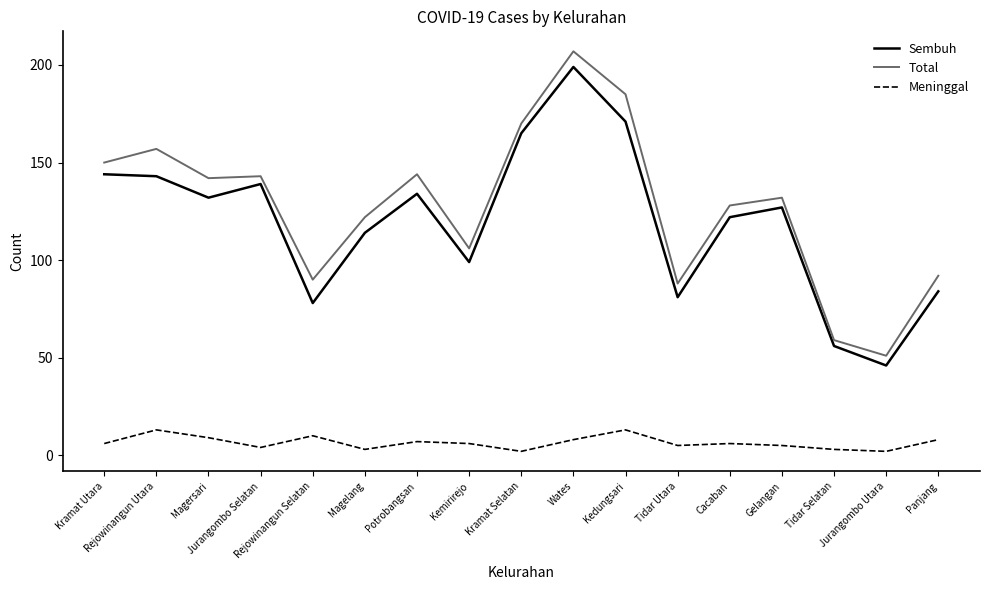

What is the difference between the maximum and minimum values in the Sembuh series?

153